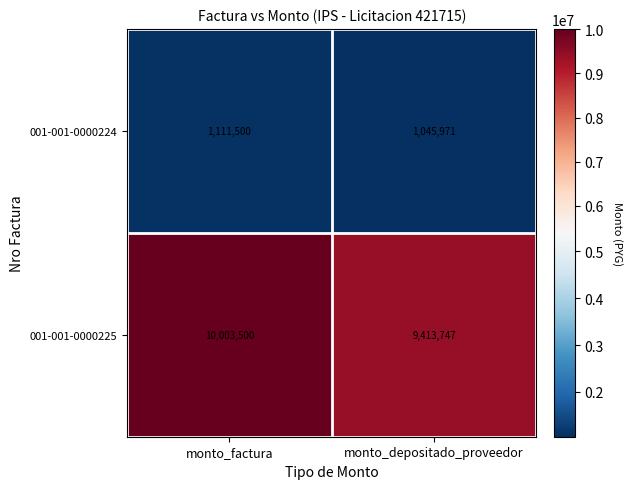

What is the difference between the 001-001-0000224 values at monto_depositado_proveedor and monto_factura?

65529